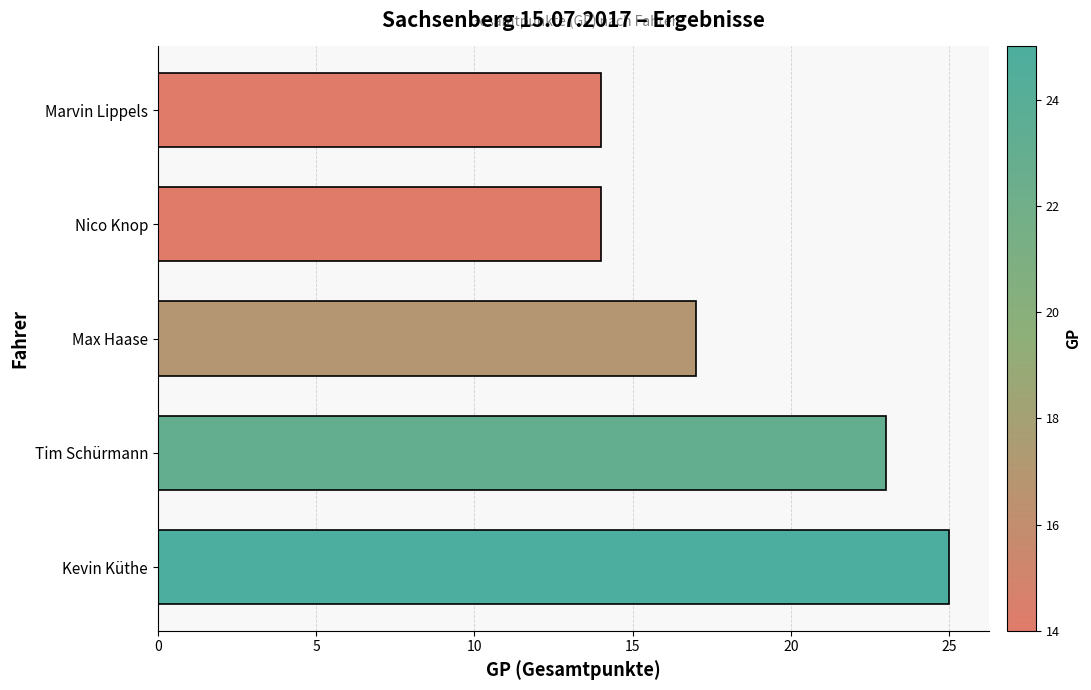

How many data points does each series have?

5